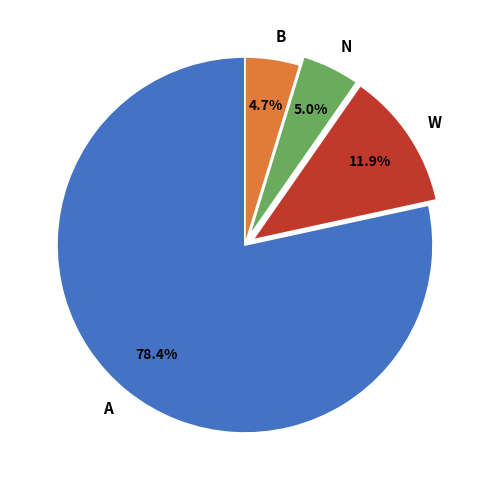

Does any single category account for the majority?

Yes